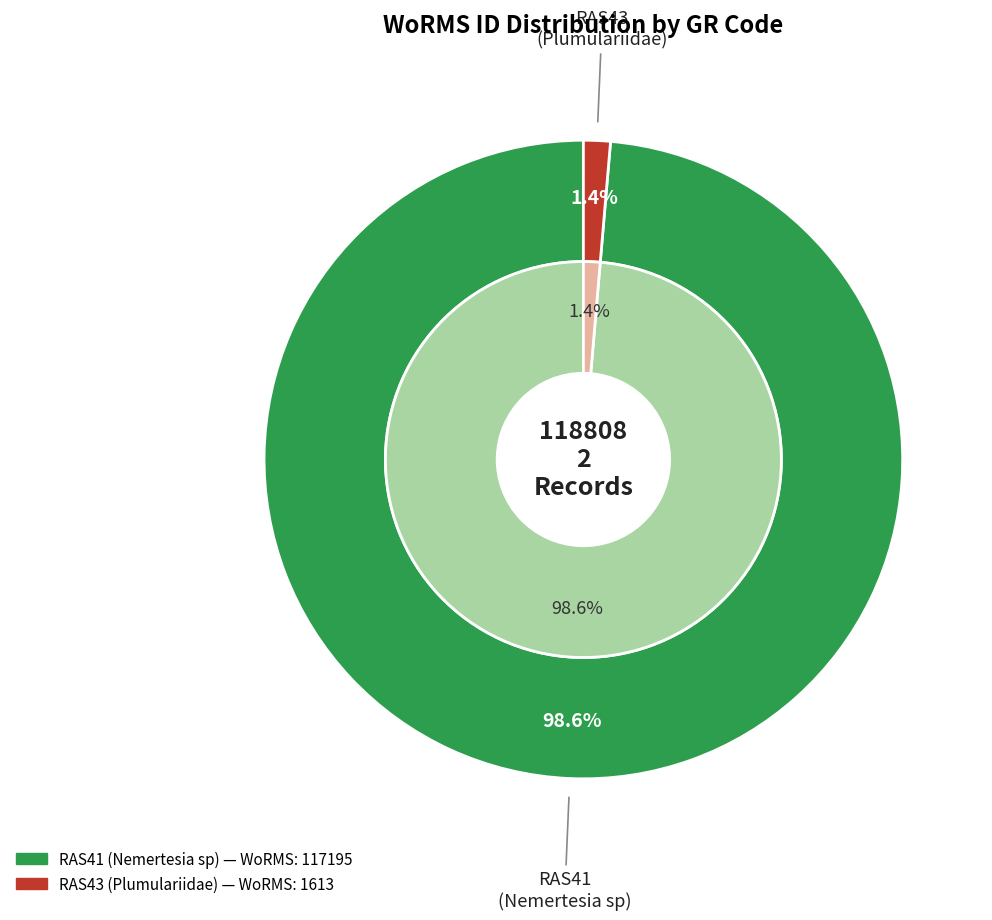

What is the majority slice?

RAS41 (Nemertesia sp)